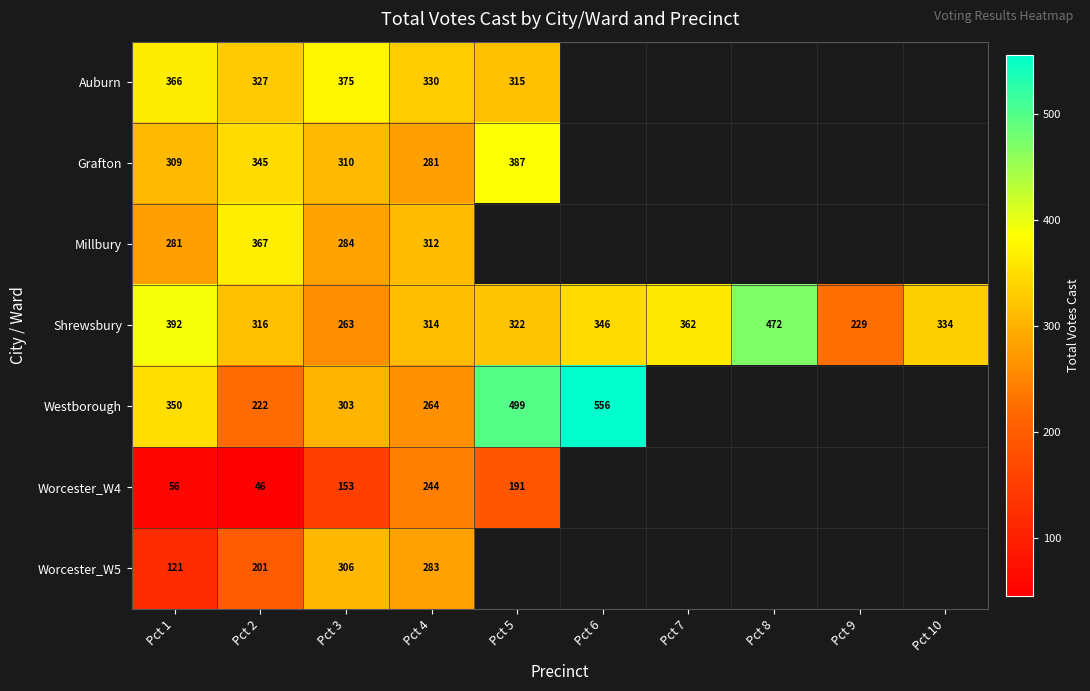

Is it true that Millbury equals 115 at Pct 1?

False